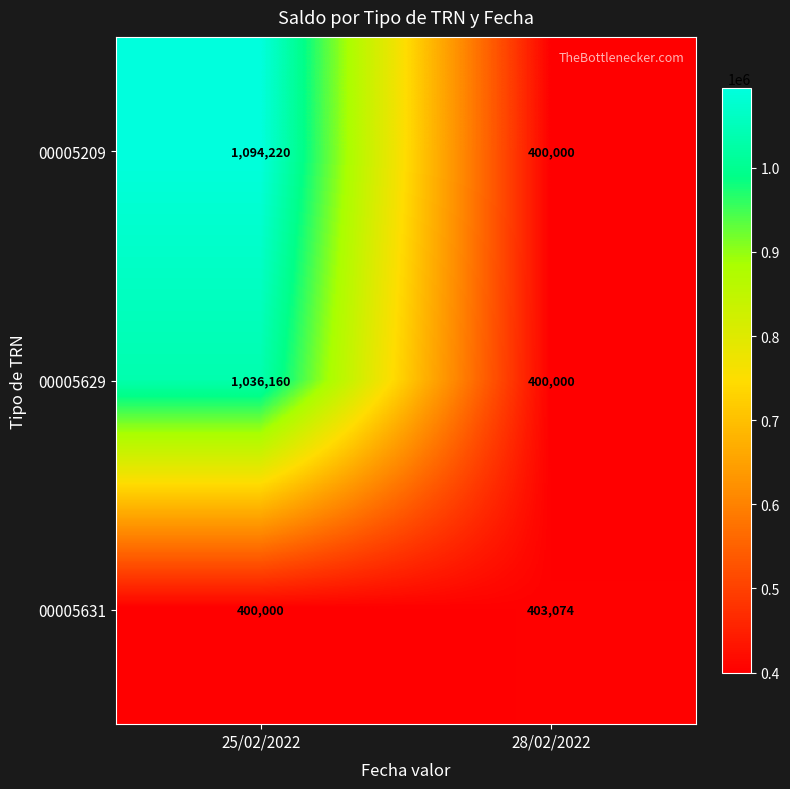

What is the average value of the 00005209 series?

747110